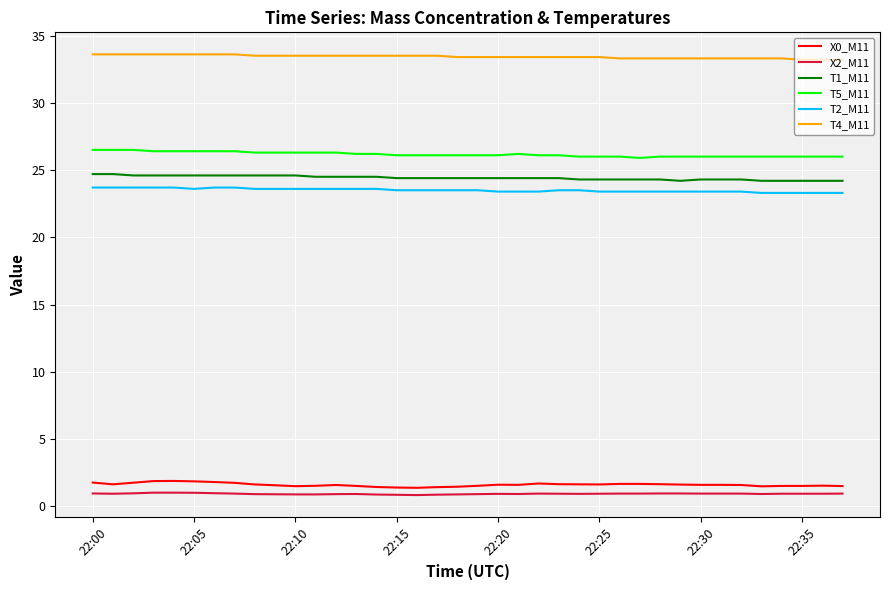

True or false: X0_M11 and T5_M11 cross at least once.

False